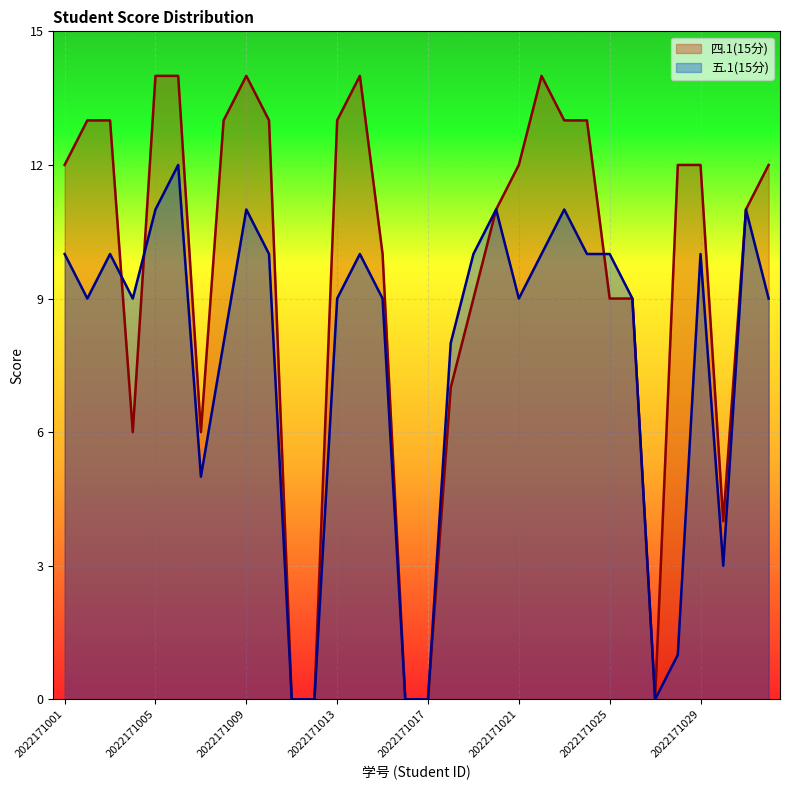

What is the difference between the maximum and minimum values in the 五.1(15分) series?

12